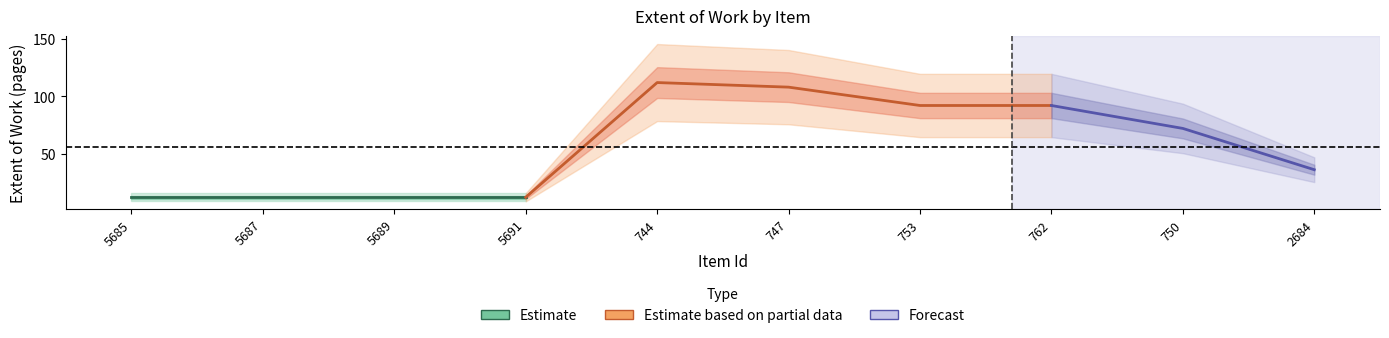

What is the value of the 6th point from the left?

108